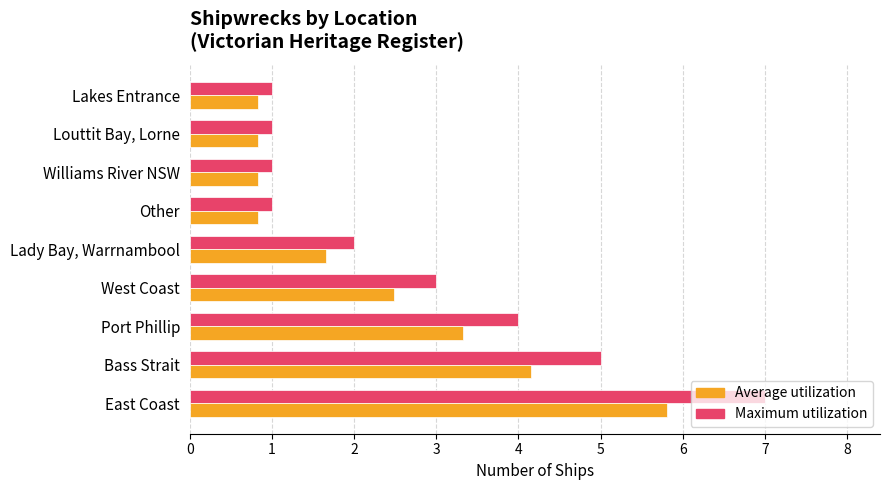

Is the value of Average utilization at Lakes Entrance greater than the value of Maximum utilization at Lady Bay, Warrnambool?

No